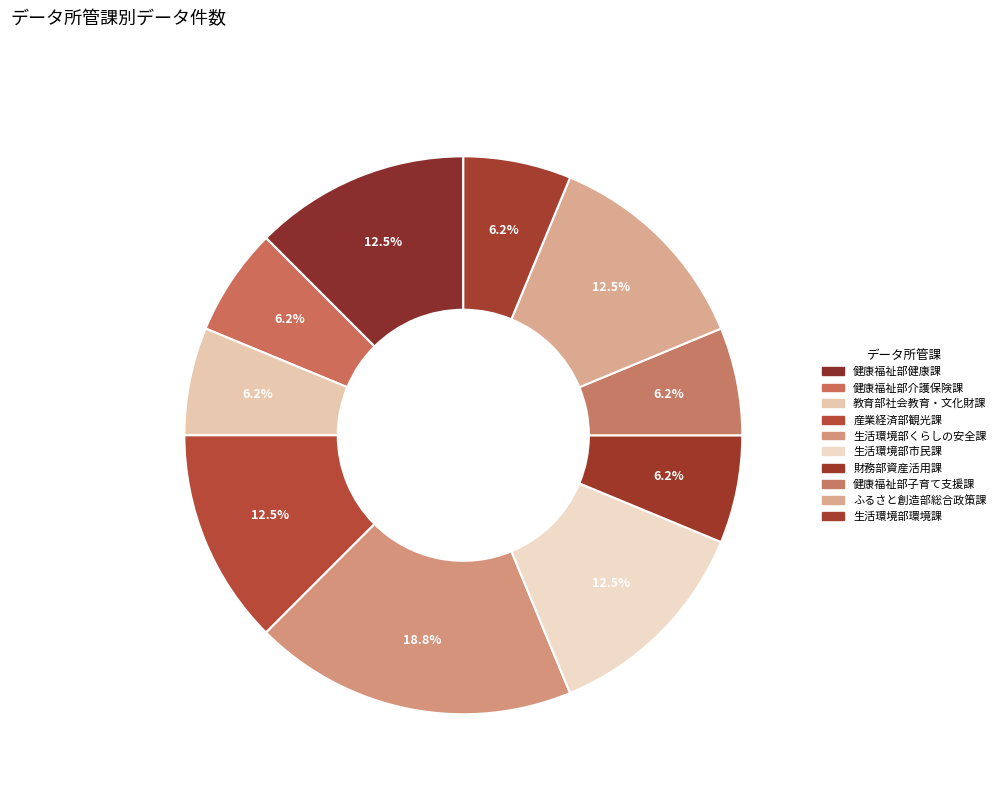

How many slices are in this pie chart?

10